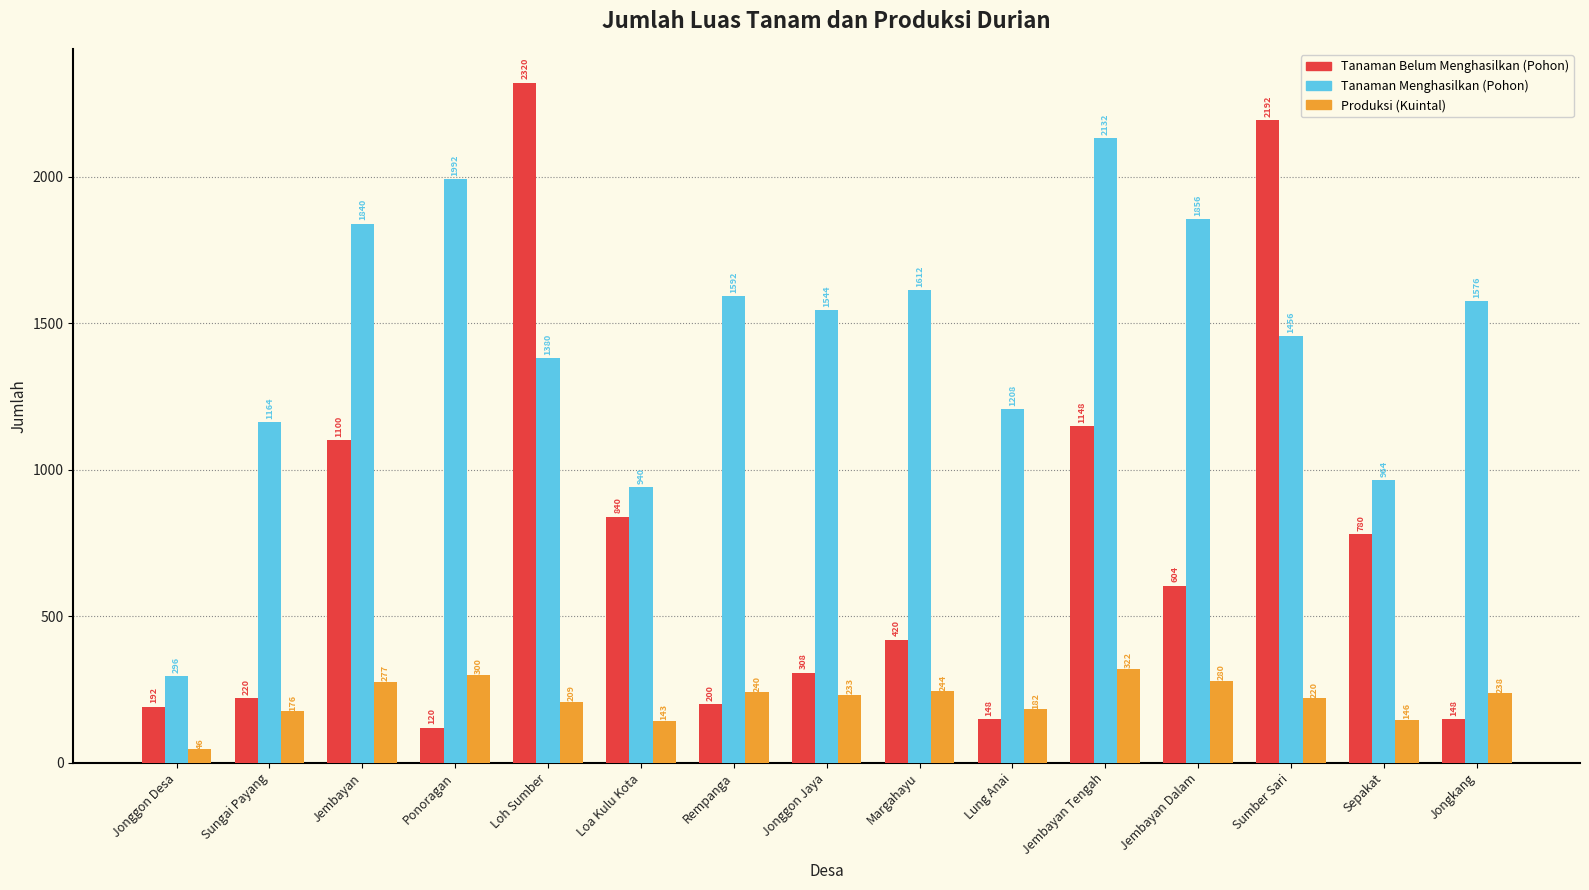

True or false: Produksi (Kuintal) has a value of 240.0 at Rempanga.

True